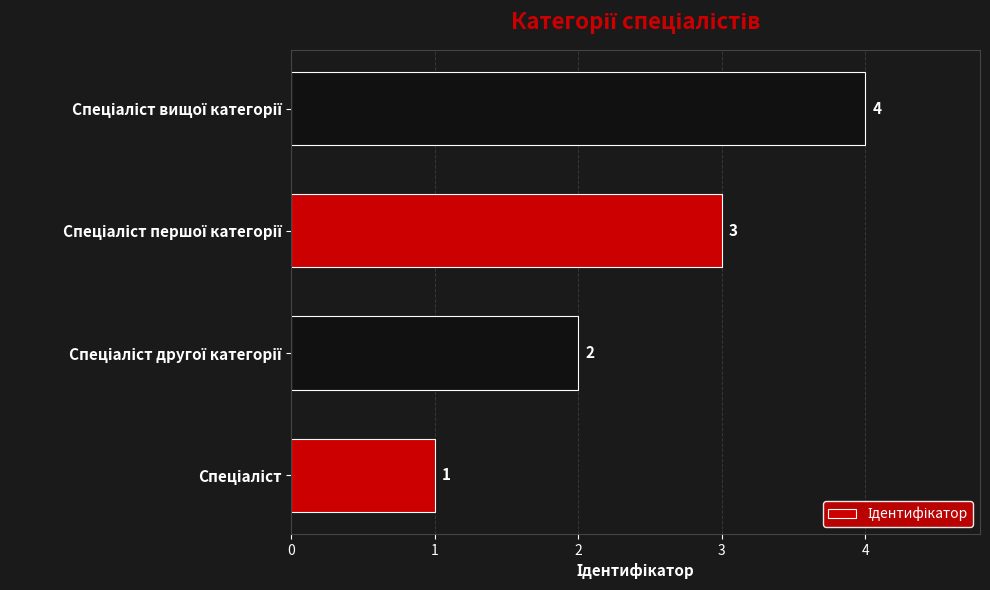

What is the difference between the maximum and minimum values?

3